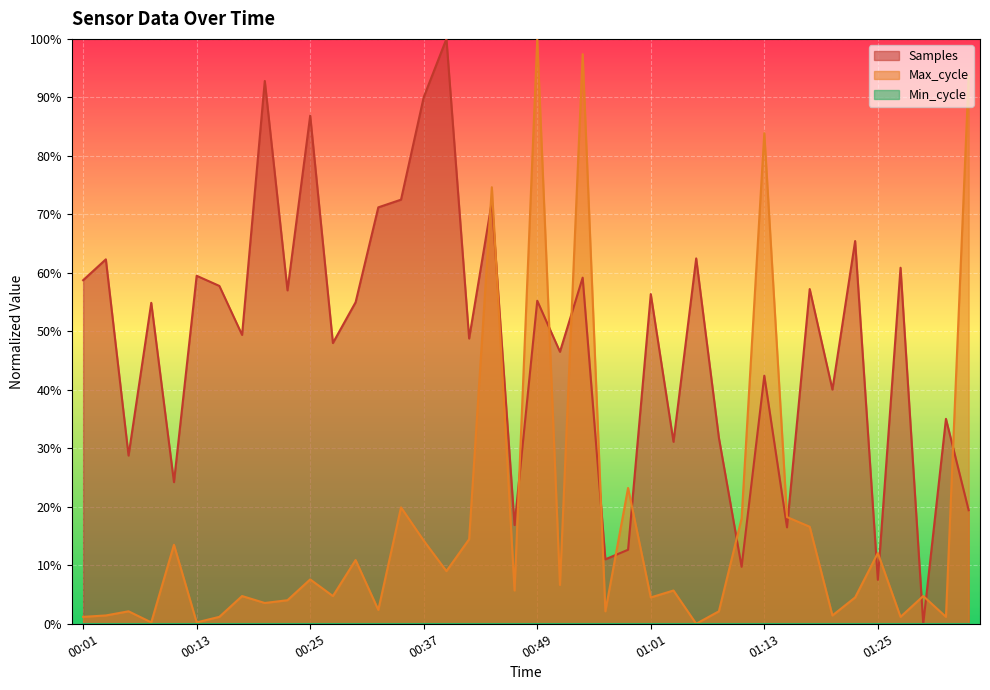

What is the label of the 2nd point from the left?

00:03